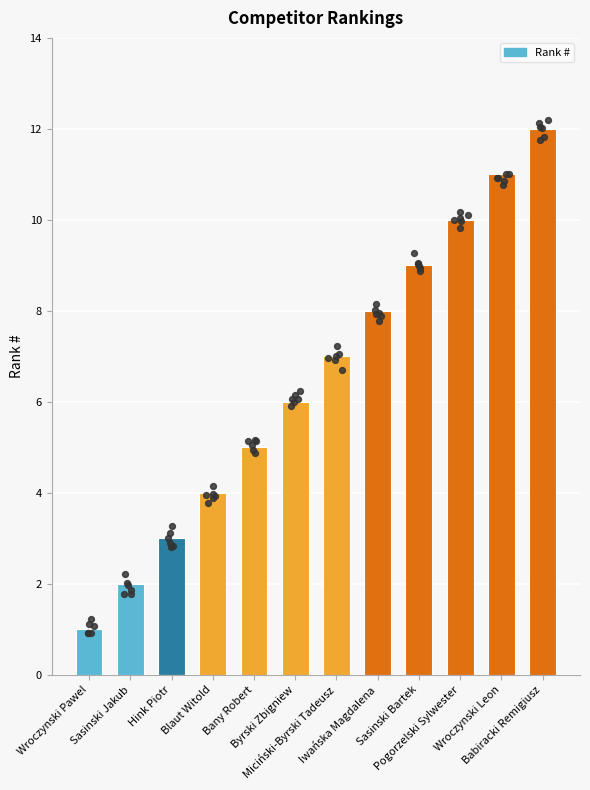

Between Wroczynski Leon and Byrski Zbigniew, which is larger?

Wroczynski Leon